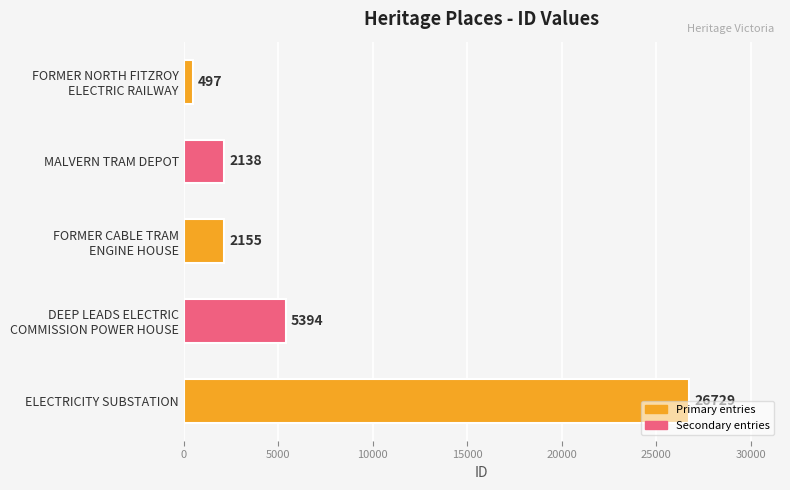

What is the average value?

7383